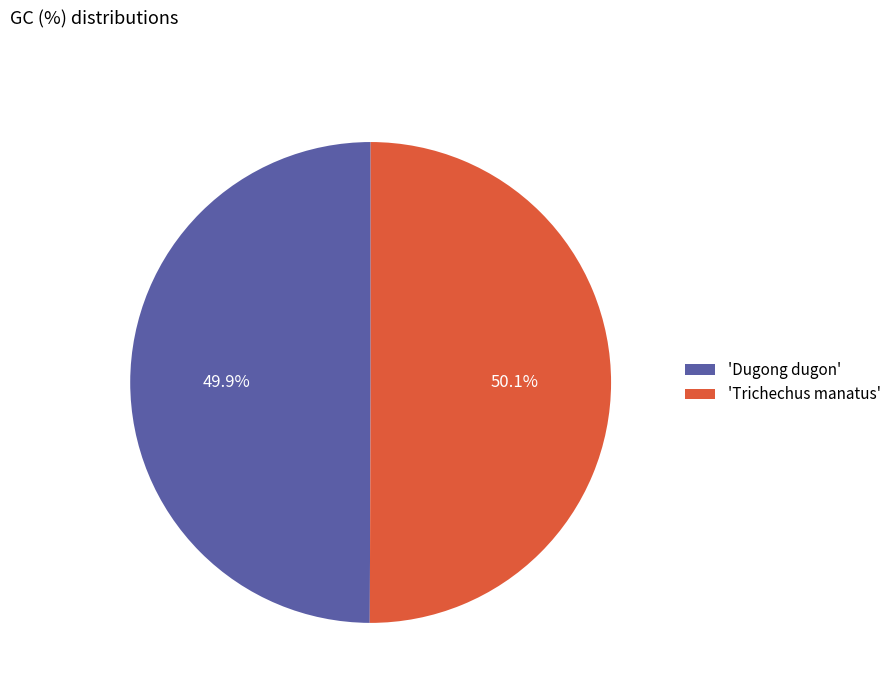

Approximately how many times larger is the value at 'Trichechus manatus' compared to 'Dugong dugon'?

1.0